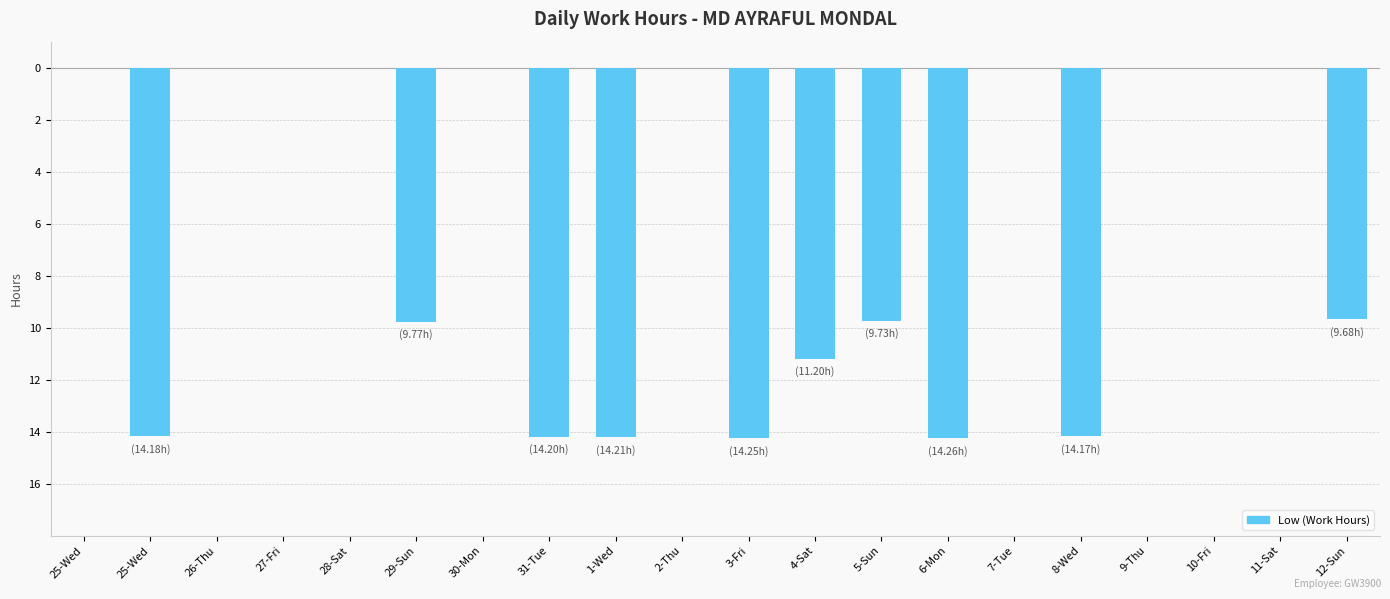

What is the sum of all values?

-125.7